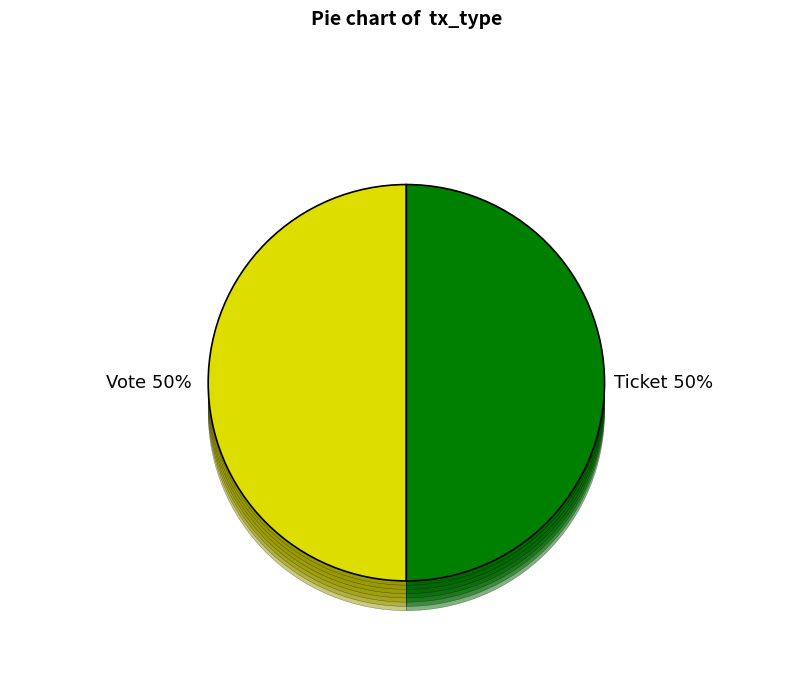

The Ticket (io_index=0) slice represents 0% of the pie. True or false?

True